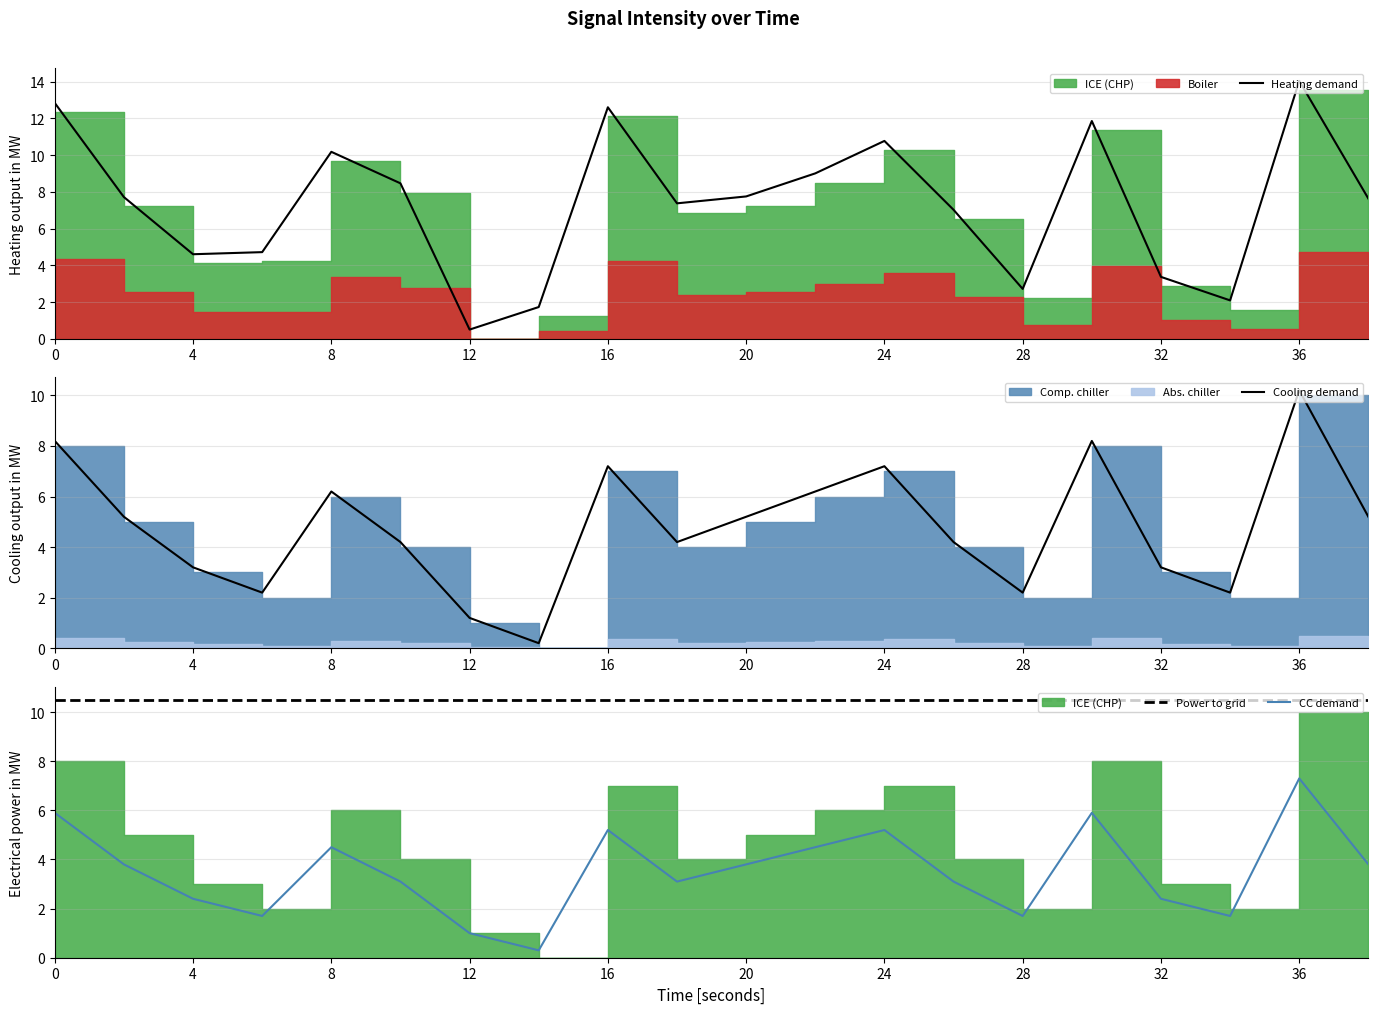

How many lines are shown in the chart?

4